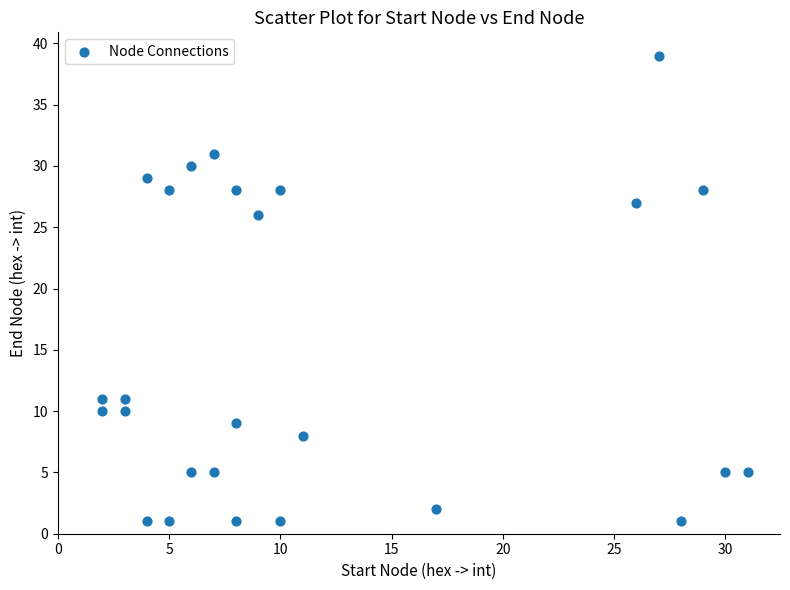

What is the range of Y values (max minus min)?

38